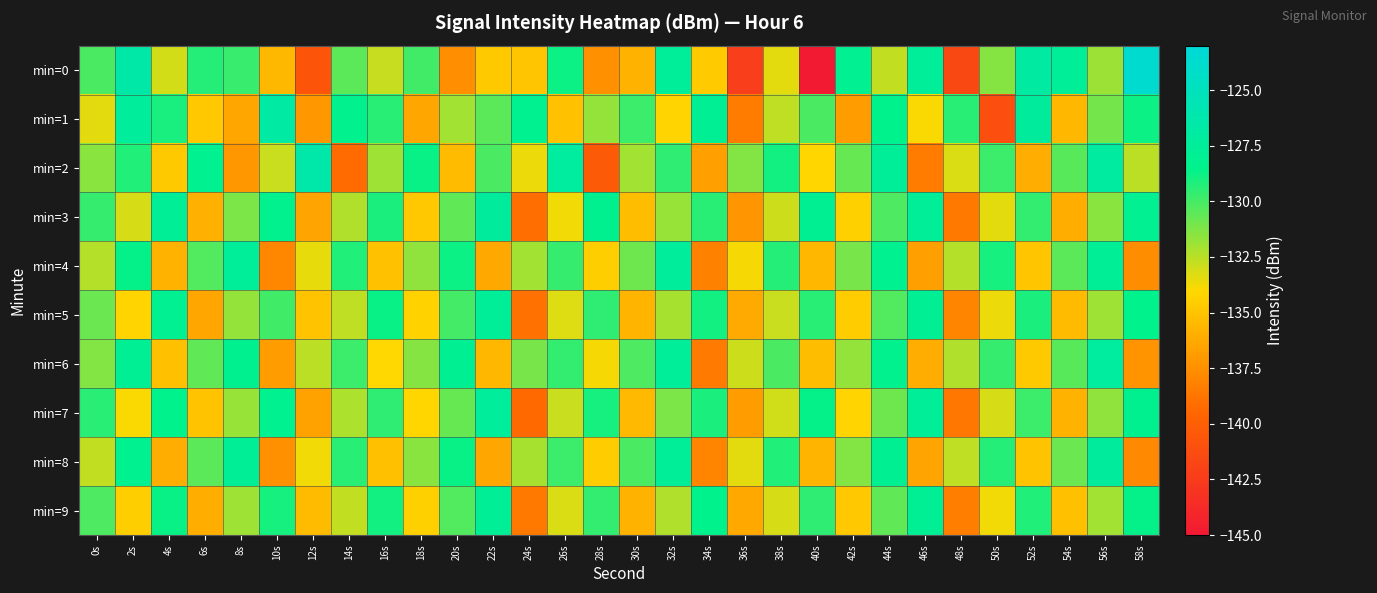

What is the spread (max minus min) of values at 26s?

7.9